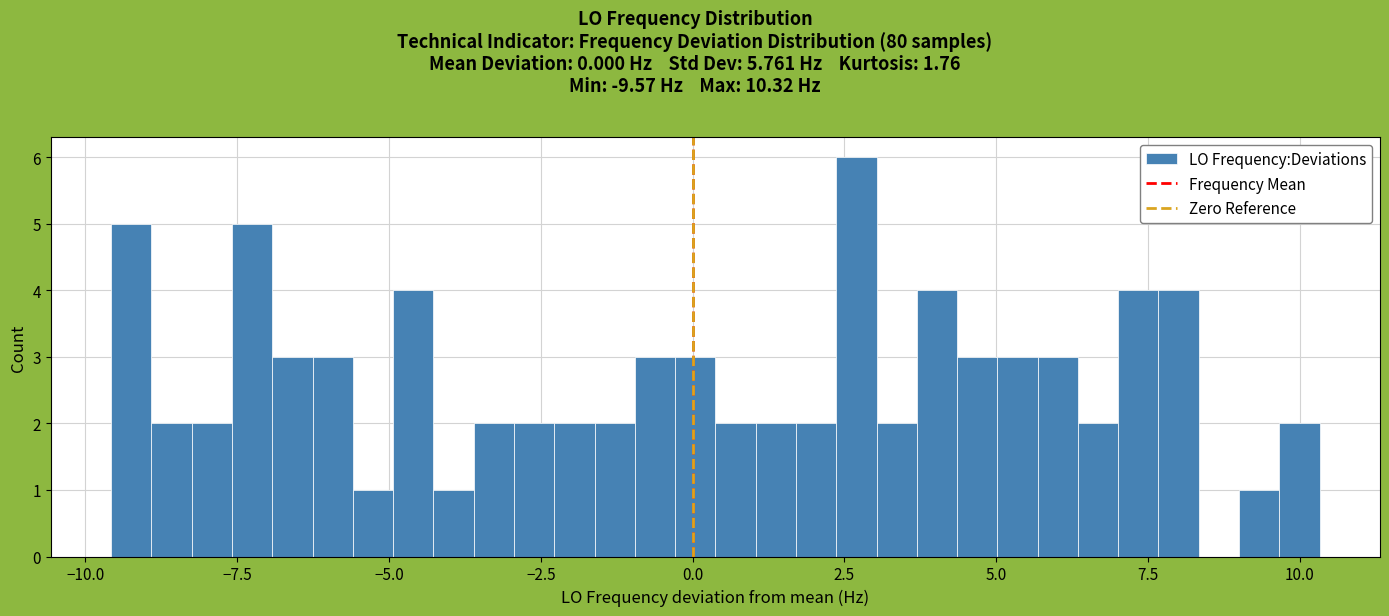

Read against the x-axis, roughly where is the centre of the tallest bar?

2.5